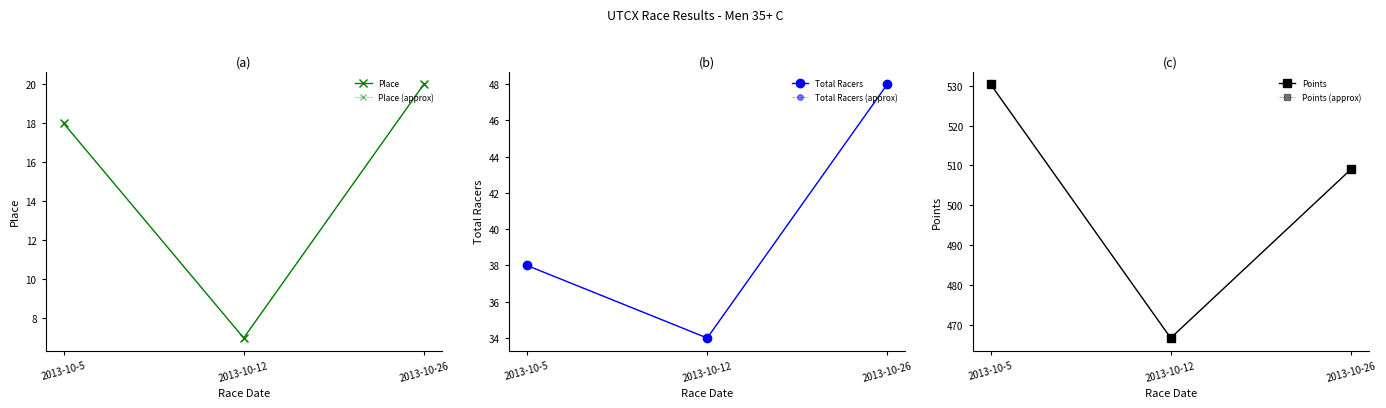

True or false: Place has a value of 7.7 at 2013-10-26.

False